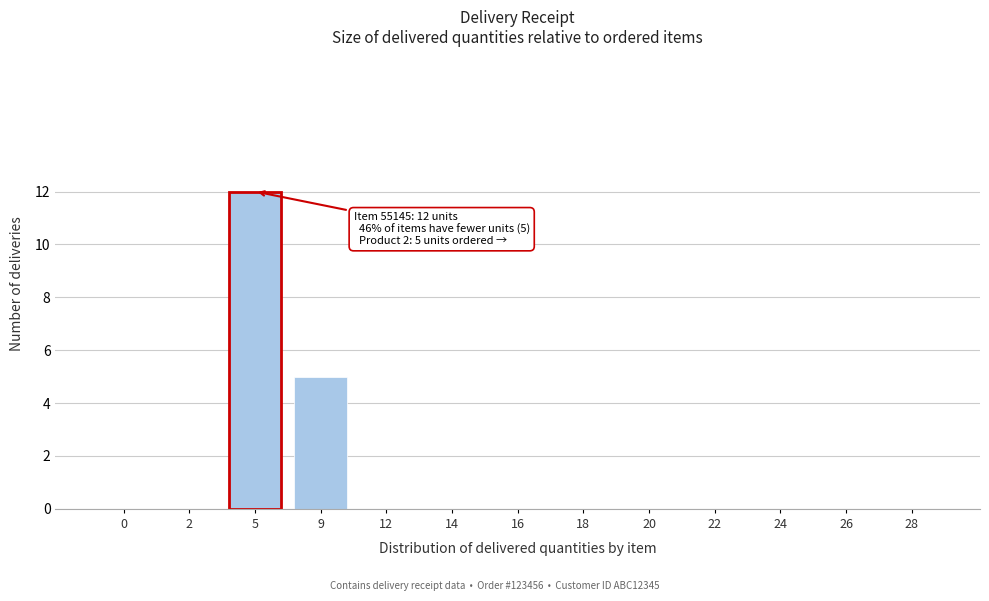

Reading left to right, transcribe all the data shown in this chart.

0=0	2=0	5=12	9=5	12=0	14=0	16=0	18=0	20=0	22=0	24=0	26=0	28=0